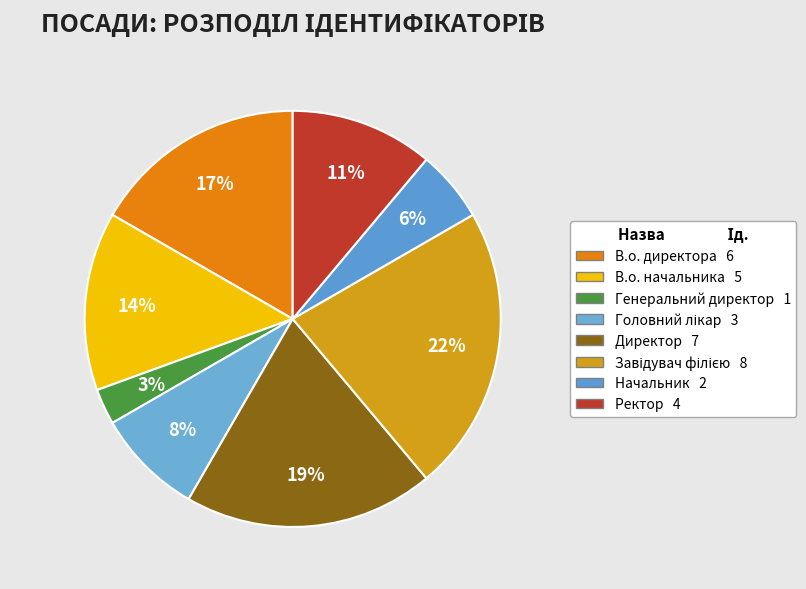

The В.о. директора slice represents 17% of the pie. True or false?

True